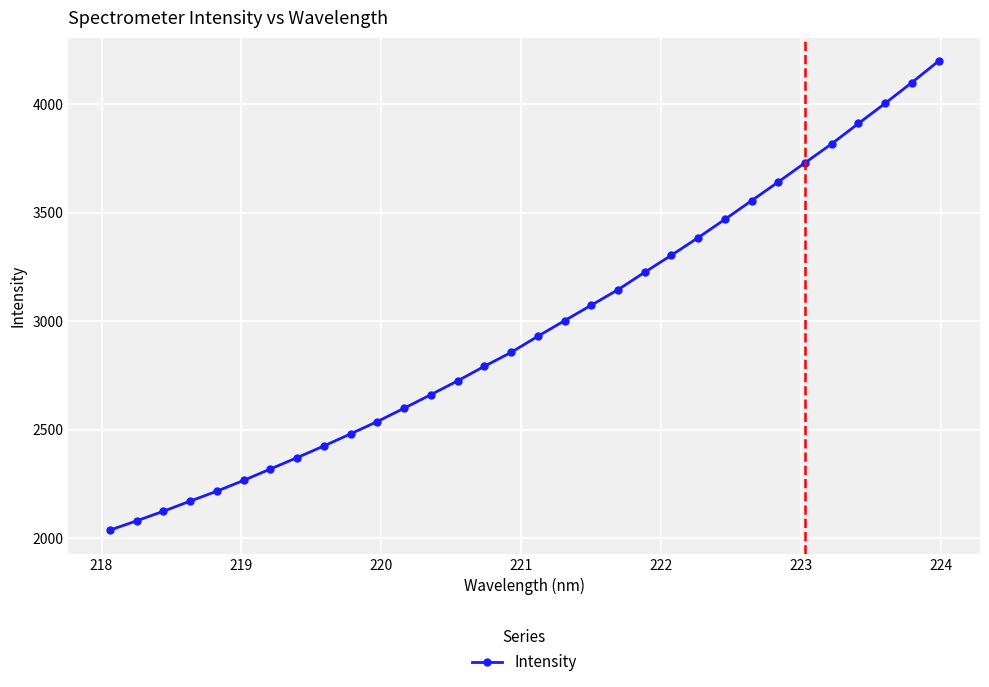

What is the difference between the second highest and minimum values?

2064.6